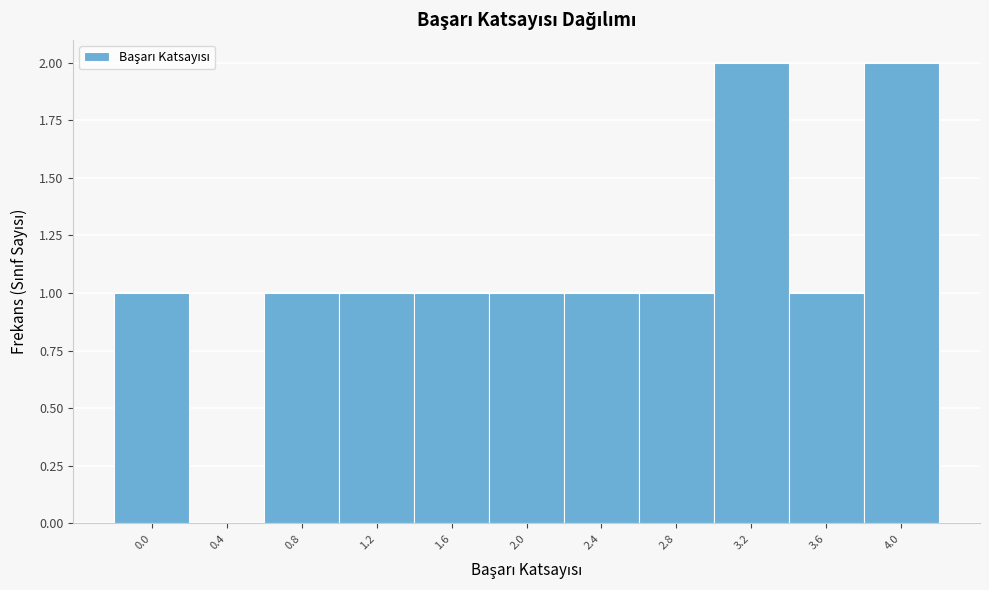

What is the height of the bar covering -0.2 to 0.2 on the x-axis? The values are not printed on the chart, so give them approximately, as read against the axis.

1